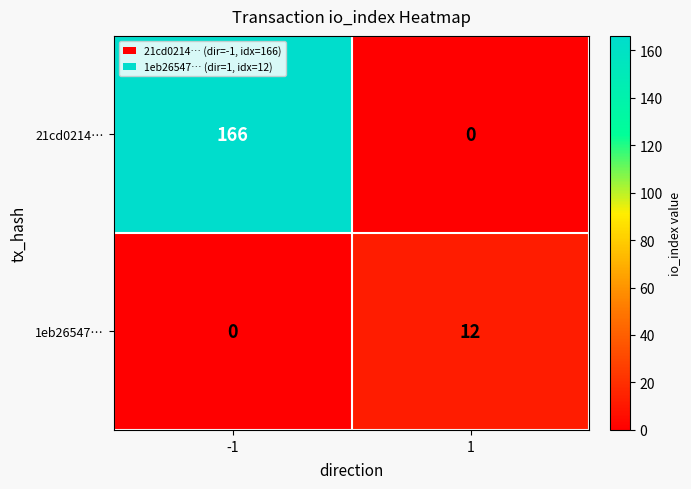

Which series has the largest total across all categories?

21cd0214…